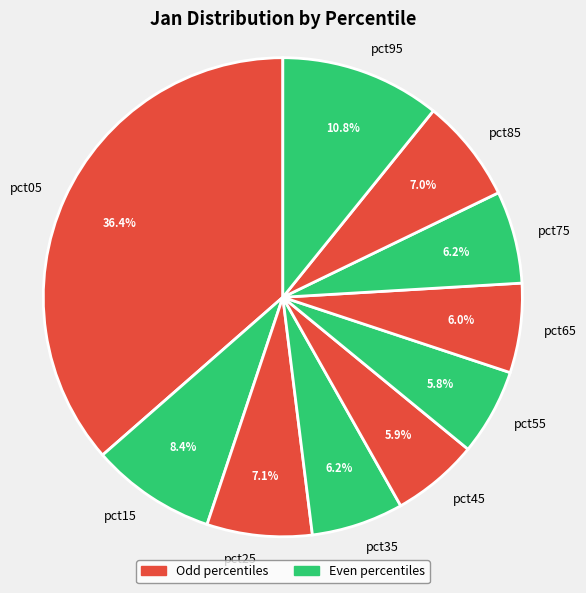

What percentage do pct85 and pct05 together represent?

43.5%